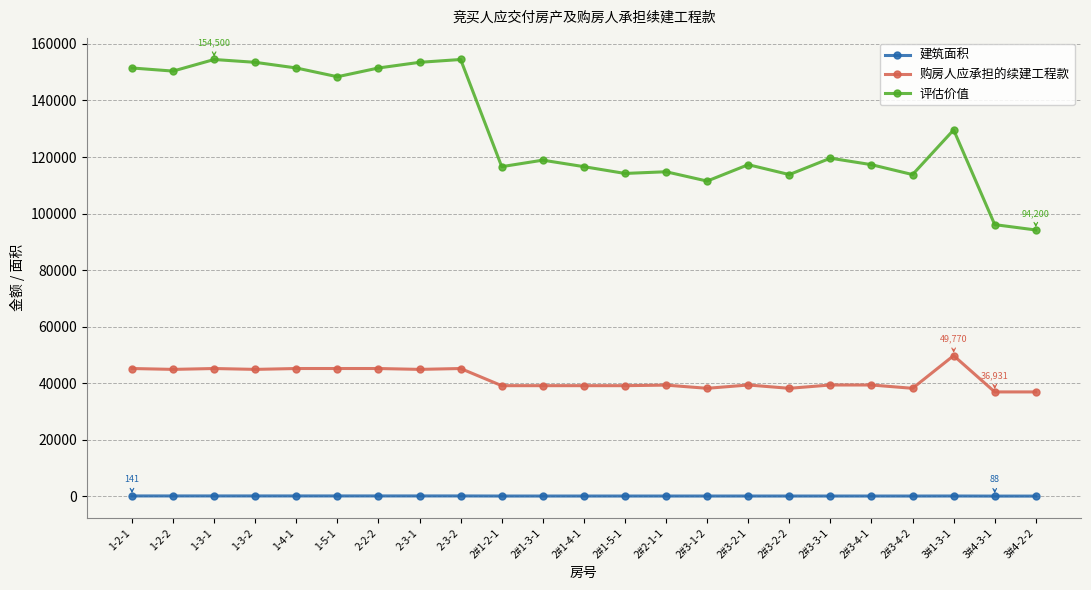

How many values in the 建筑面积 series exceed 109?

14